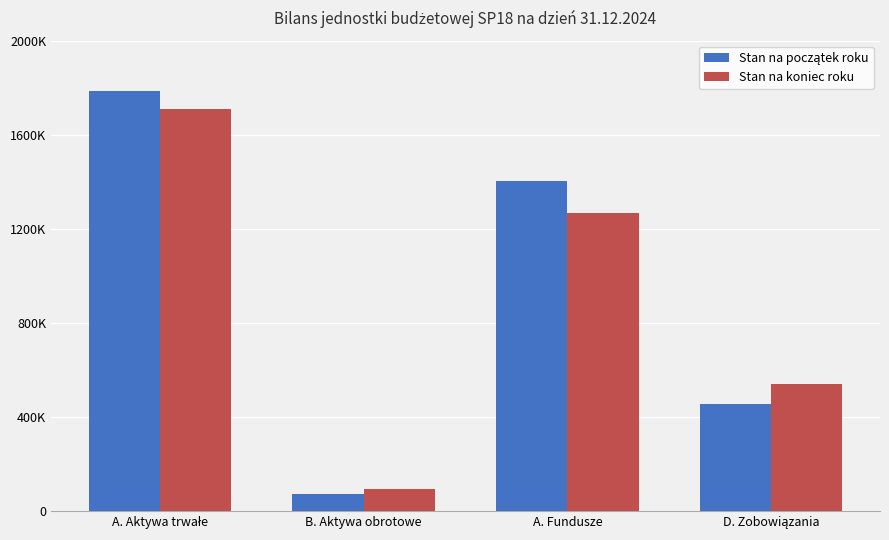

List the series in order of their overall mean, lowest first.

Stan na koniec roku, Stan na początek roku